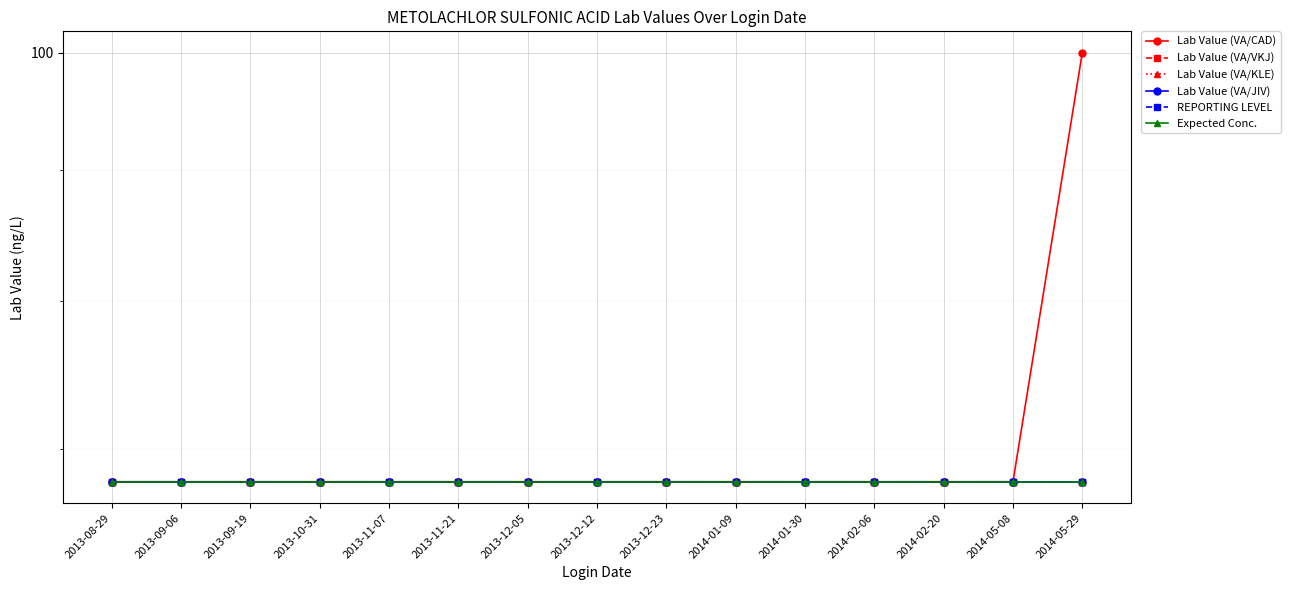

What is the highest value of the Lab Value (VA/VKJ) series?

68